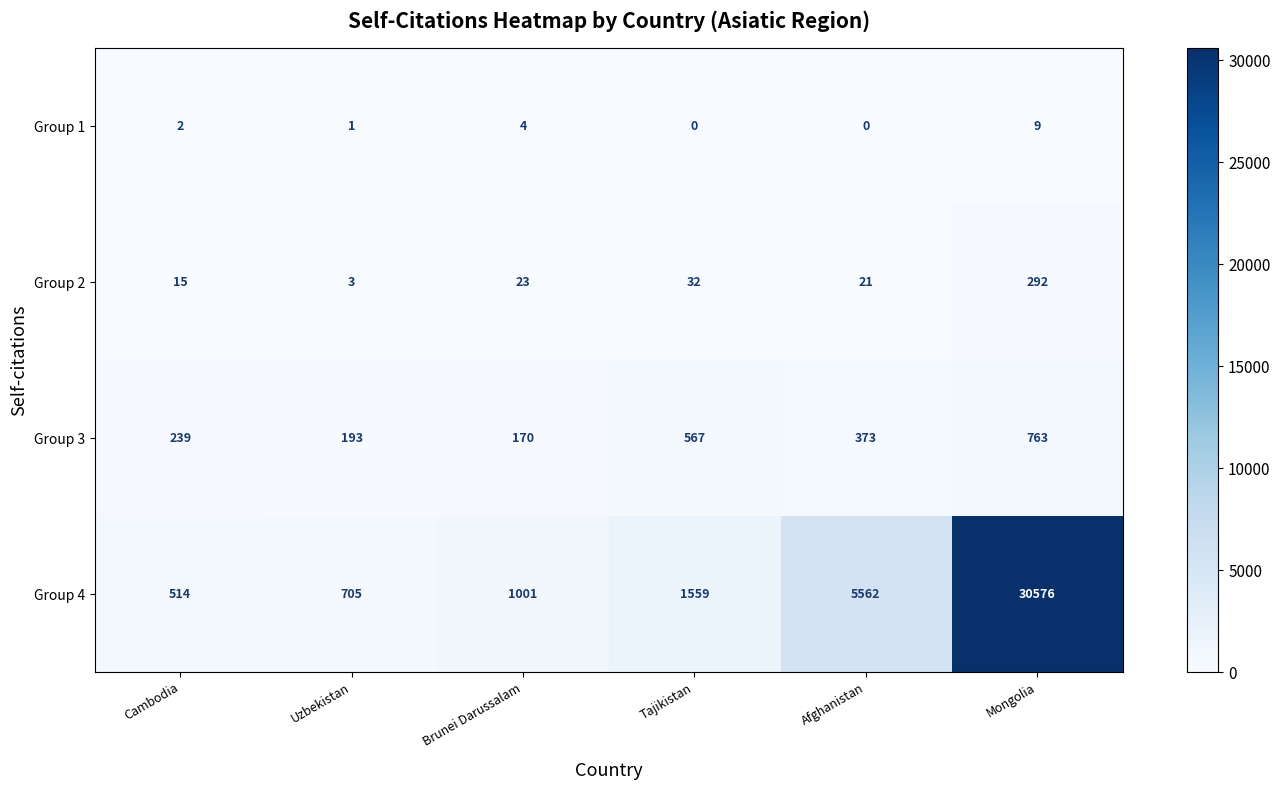

What is the spread (max minus min) of values at Mongolia?

30567